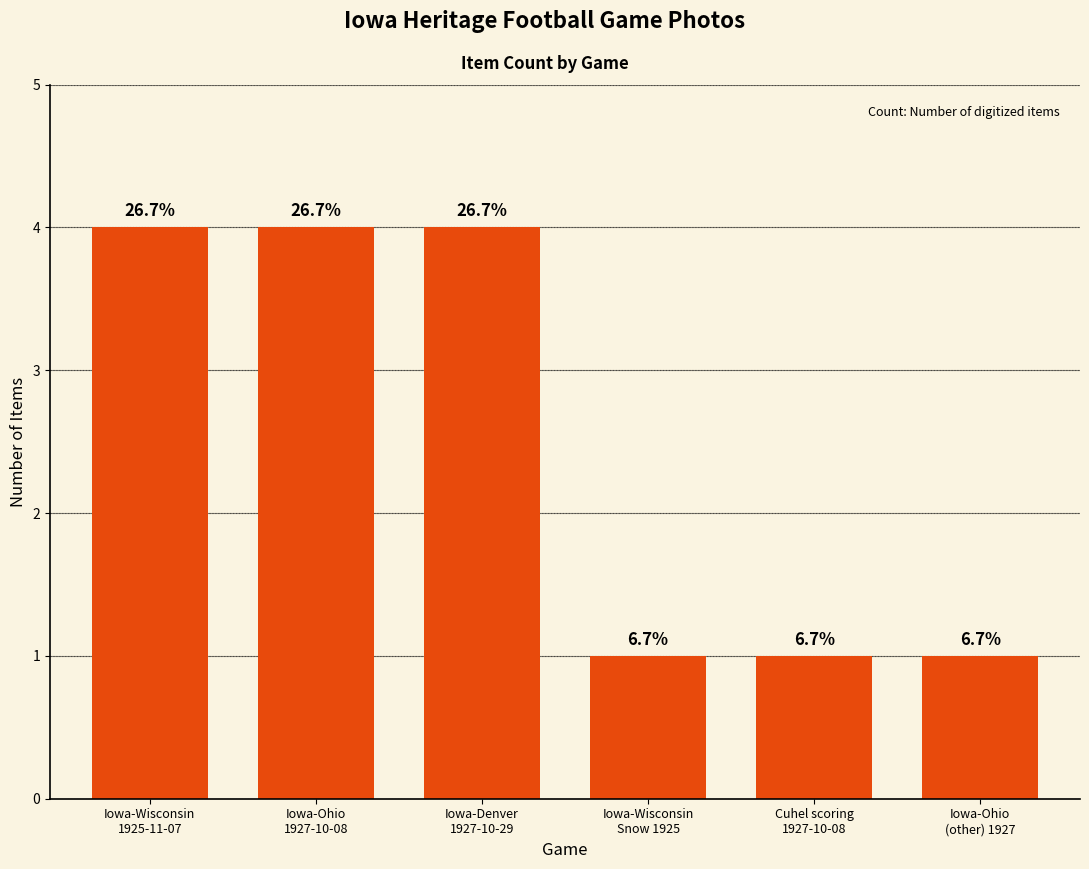

Rank the categories by value from lowest to highest.

Iowa-Wisconsin
Snow 1925, Cuhel scoring
1927-10-08, Iowa-Ohio
(other) 1927, Iowa-Wisconsin
1925-11-07, Iowa-Ohio
1927-10-08, Iowa-Denver
1927-10-29